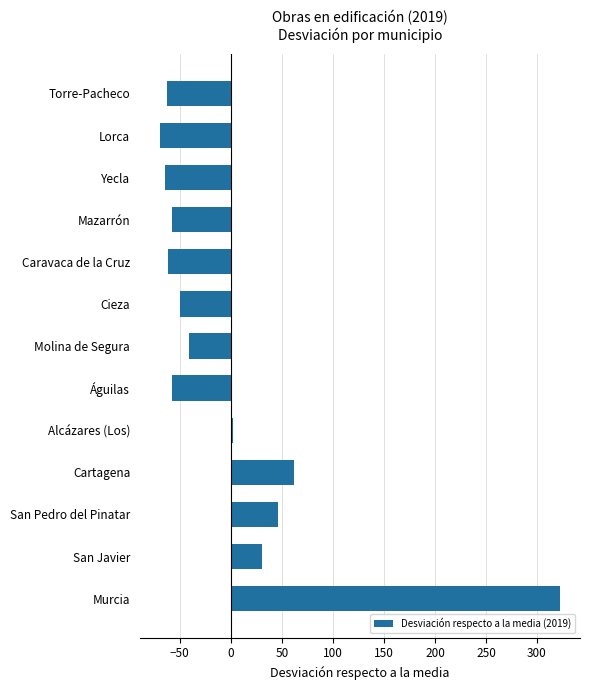

Read the value at San Pedro del Pinatar.

46.5